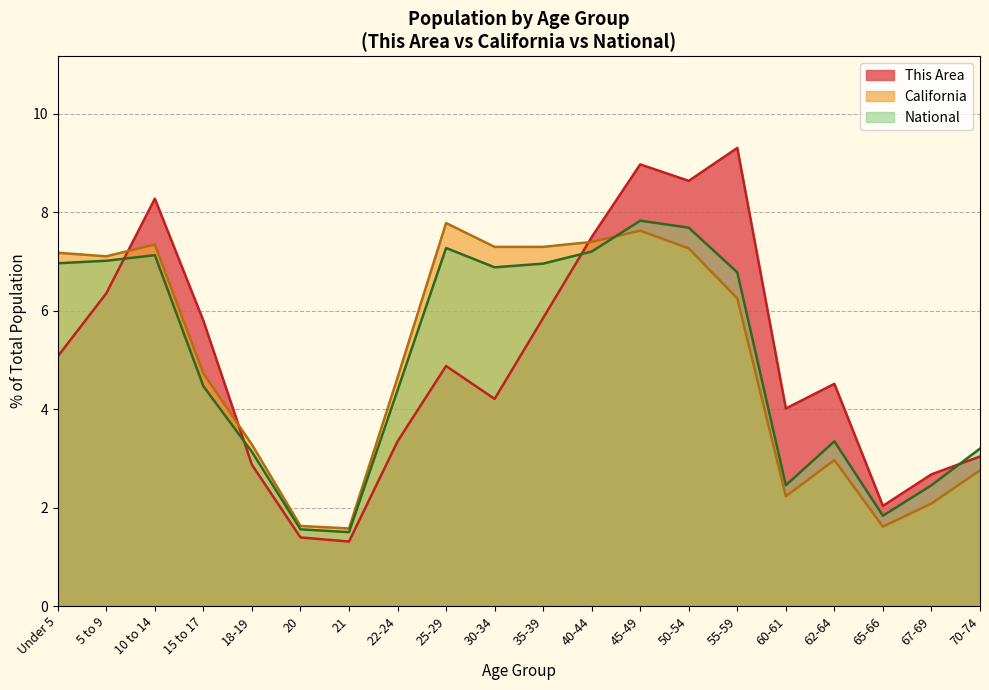

What is the value of the This Area point at the 20th from the left?

3.0